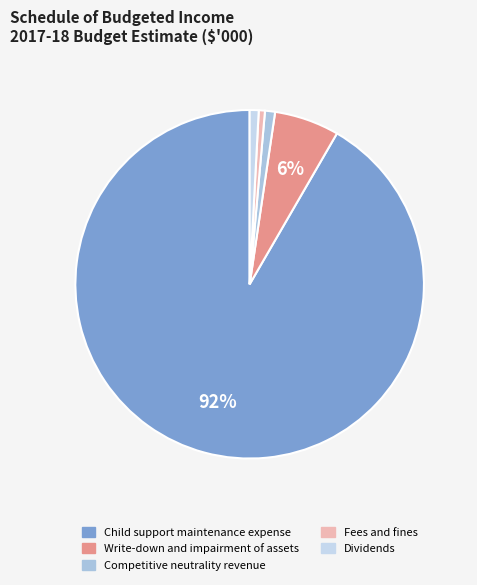

What is the total percentage of Competitive neutrality revenue and Write-down and impairment of assets?

6.9%